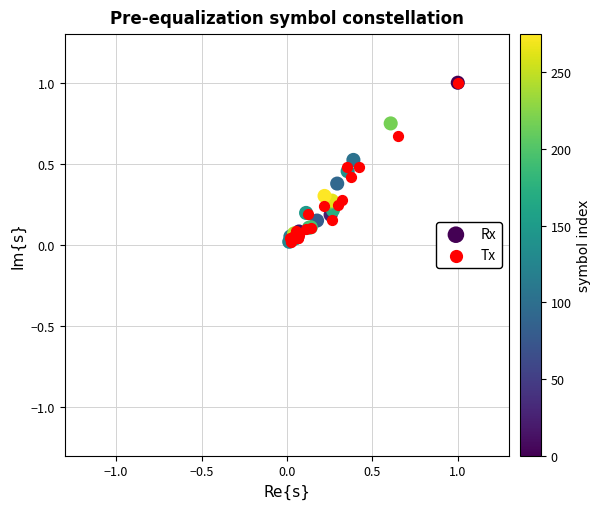

What are all the series names shown in the legend?

Rx, Tx